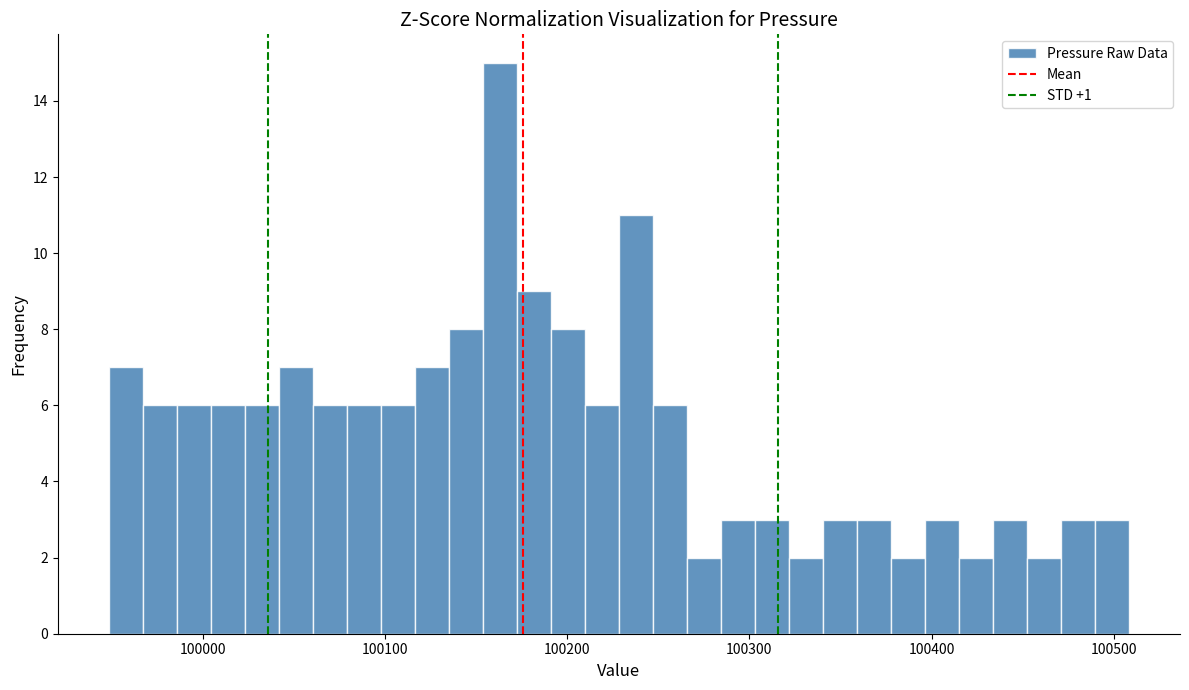

Read against the x-axis, roughly where is the centre of the tallest bar?

100160